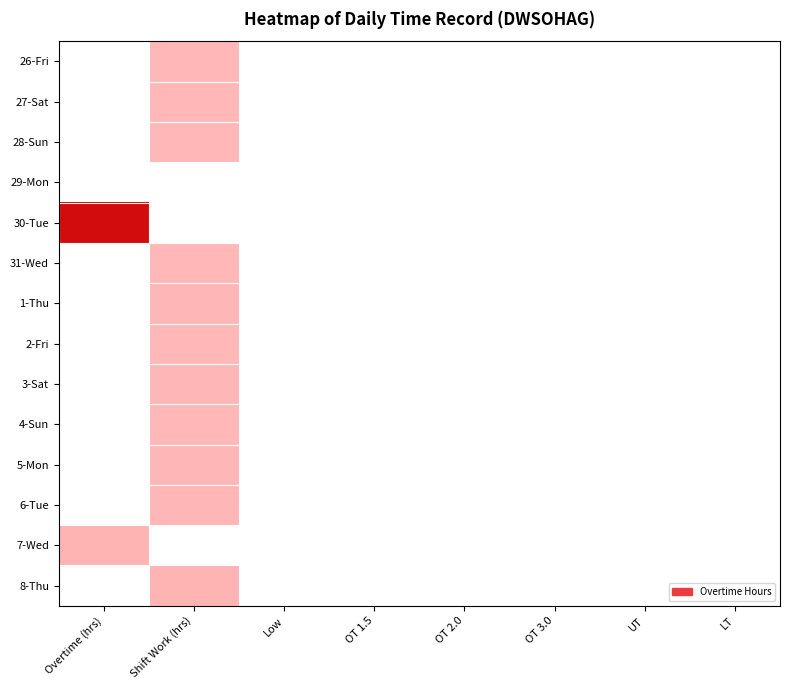

At which category is the sum across all series the highest?

Shift Work (hrs)